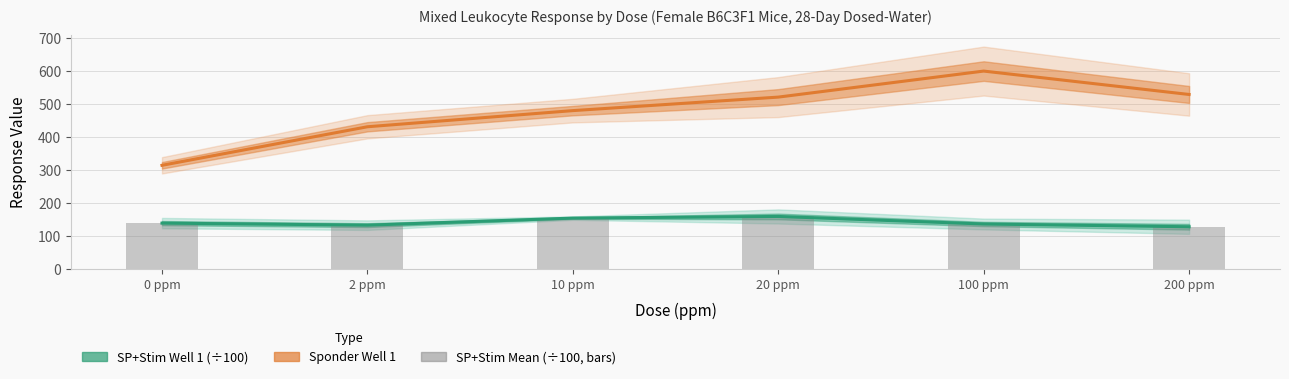

What is the total value across all series at 20 ppm?

841.6